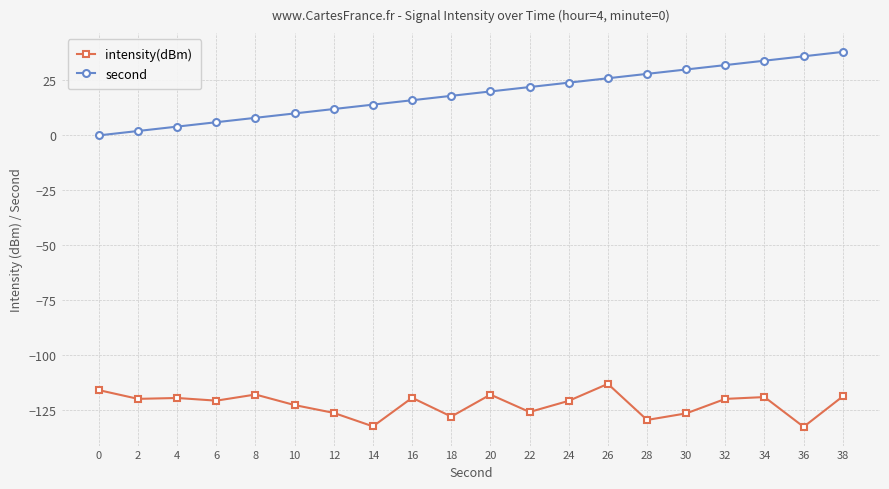

Does the chart have visible grid lines?

Yes